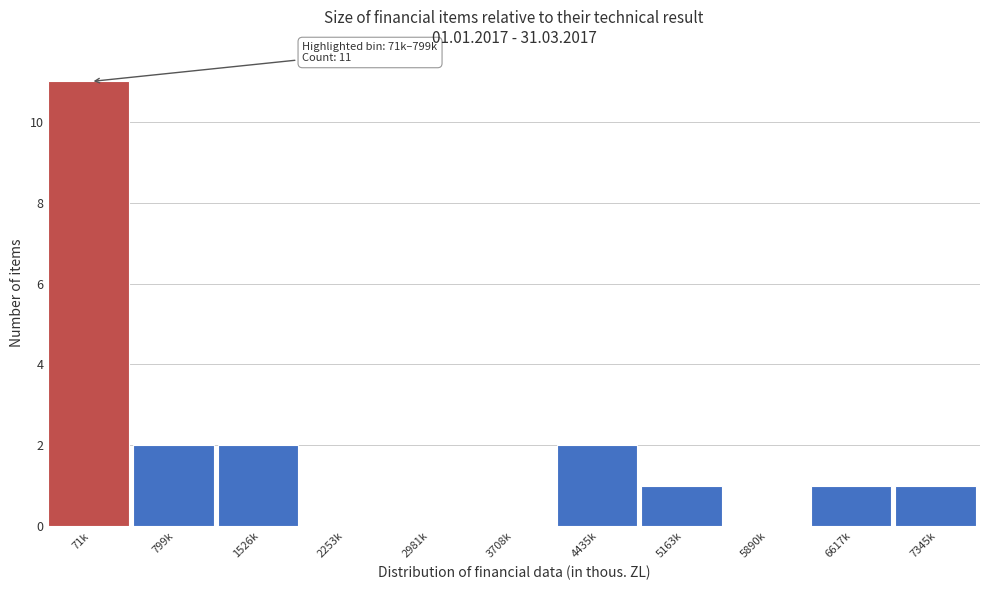

What is the maximum value shown in the chart?

11